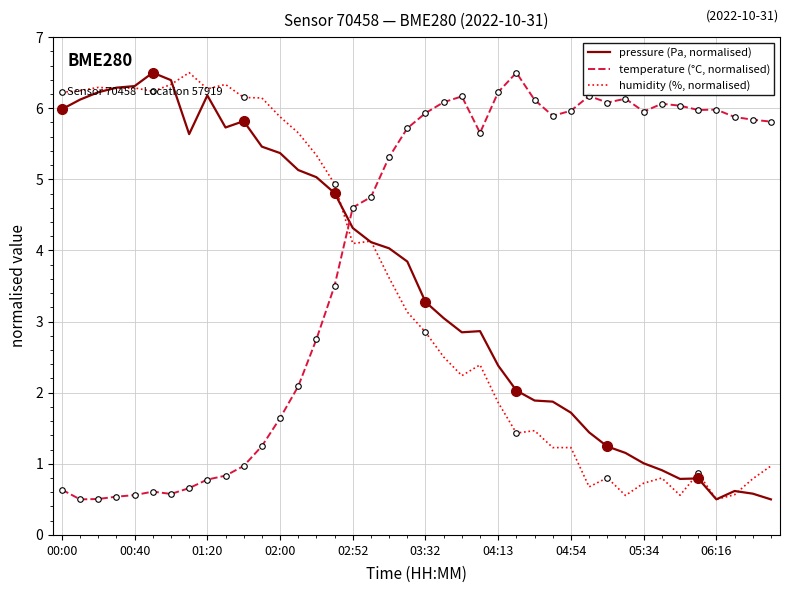

What are all the series names shown in the legend?

pressure (Pa, normalised), temperature (°C, normalised), humidity (%, normalised)